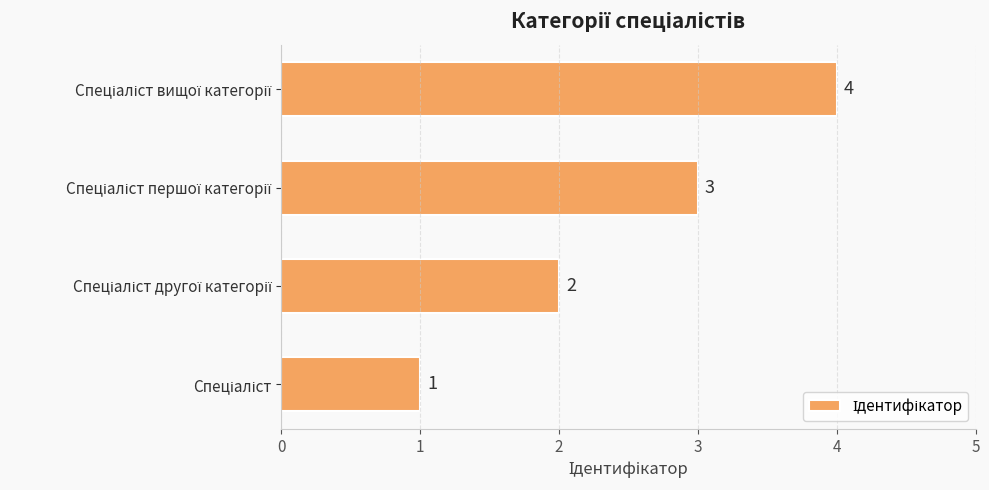

What is the sum of all values?

10